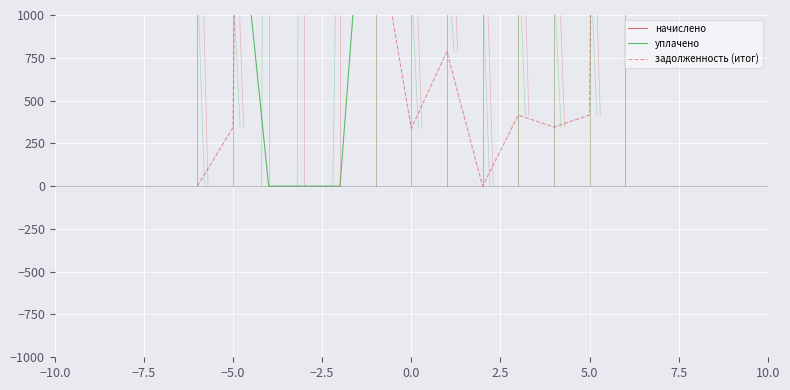

Which series has the widest spread of values?

задолженность (итог)